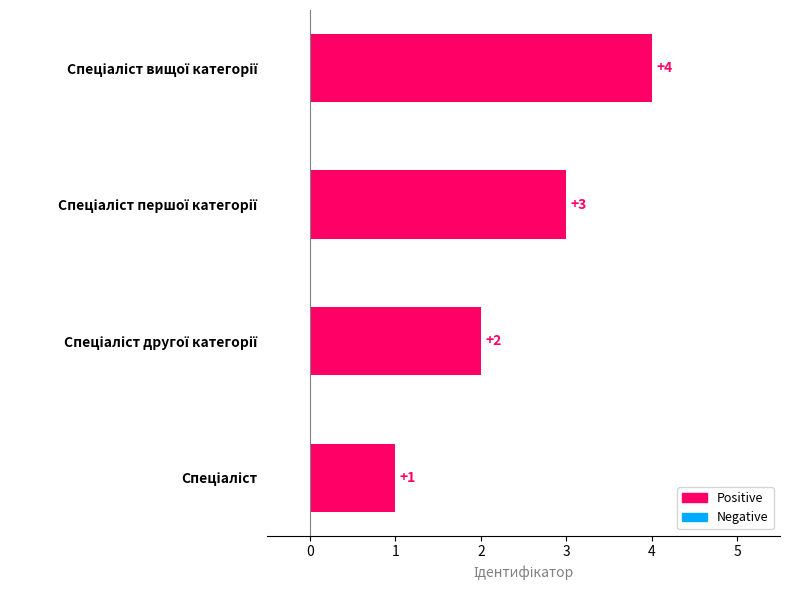

What is the greatest value displayed?

4